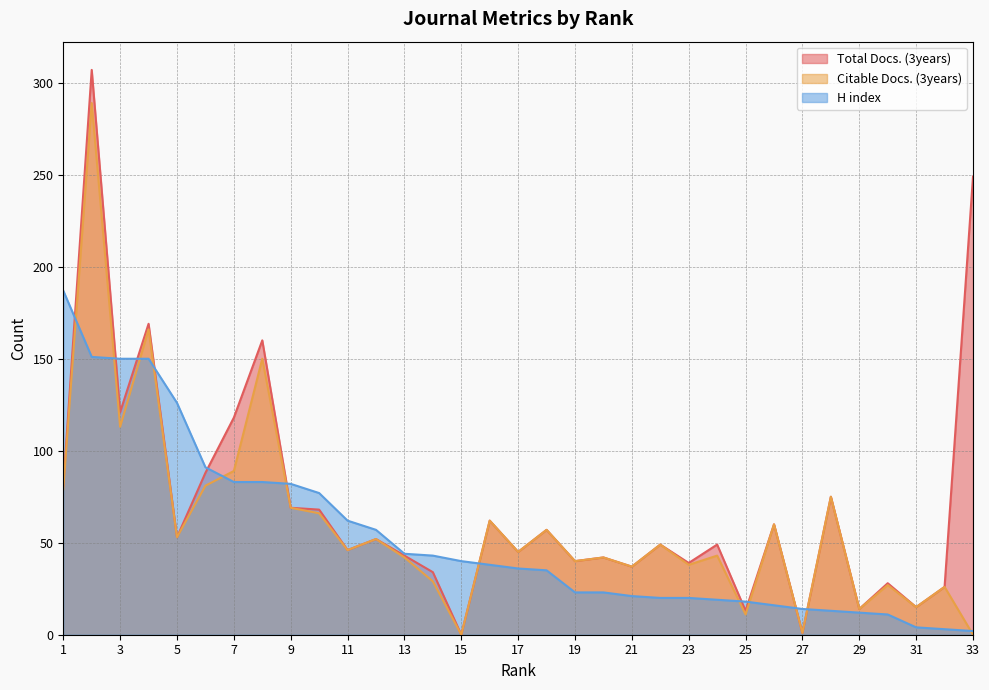

True or false: Total Docs. (3years) and Citable Docs. (3years) cross at least once.

False